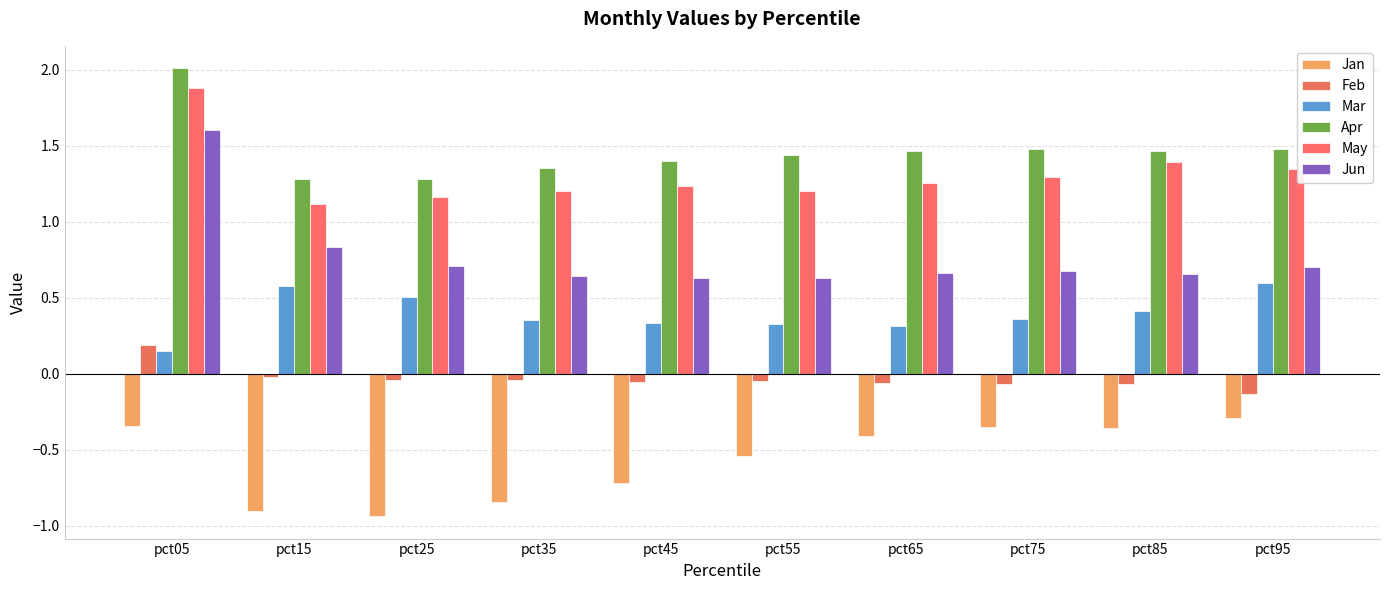

At which category is the sum across all series the highest?

pct05